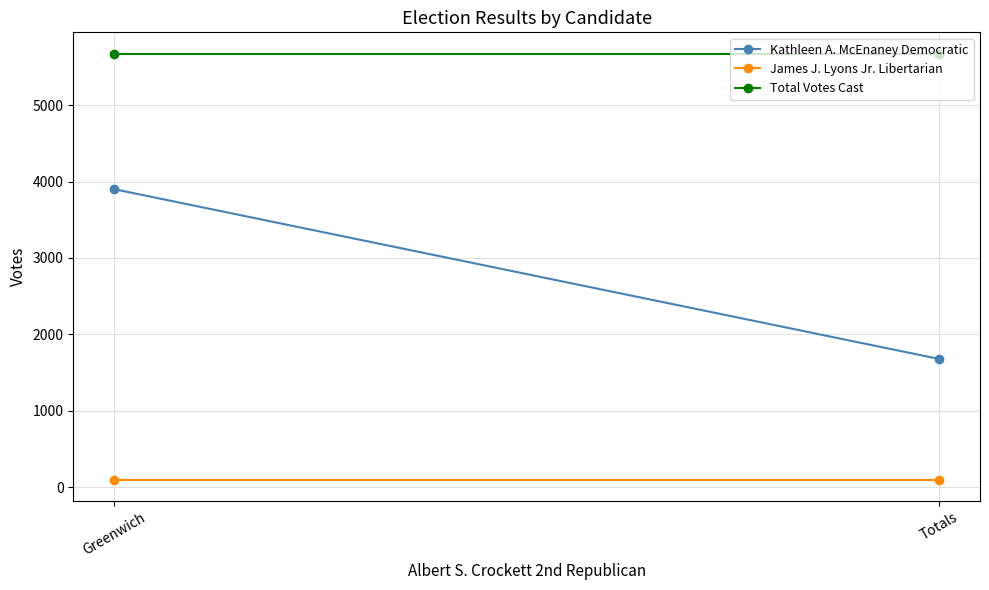

What is the sum of all Total Votes Cast values?

11348